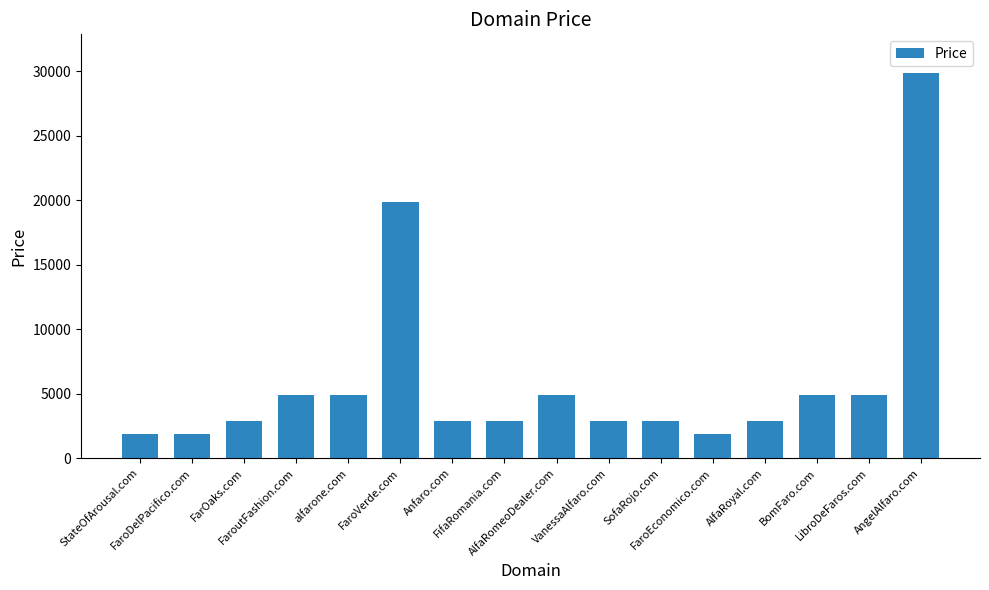

What is the ratio of the value at FaroDelPacifico.com to the value at LibroDeFaros.com?

0.4